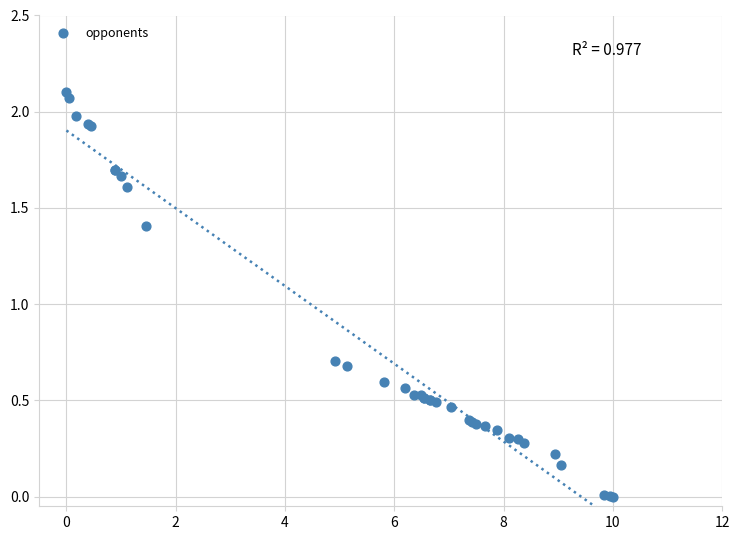

What Y value in the scatter plot is closest to 1?

0.7